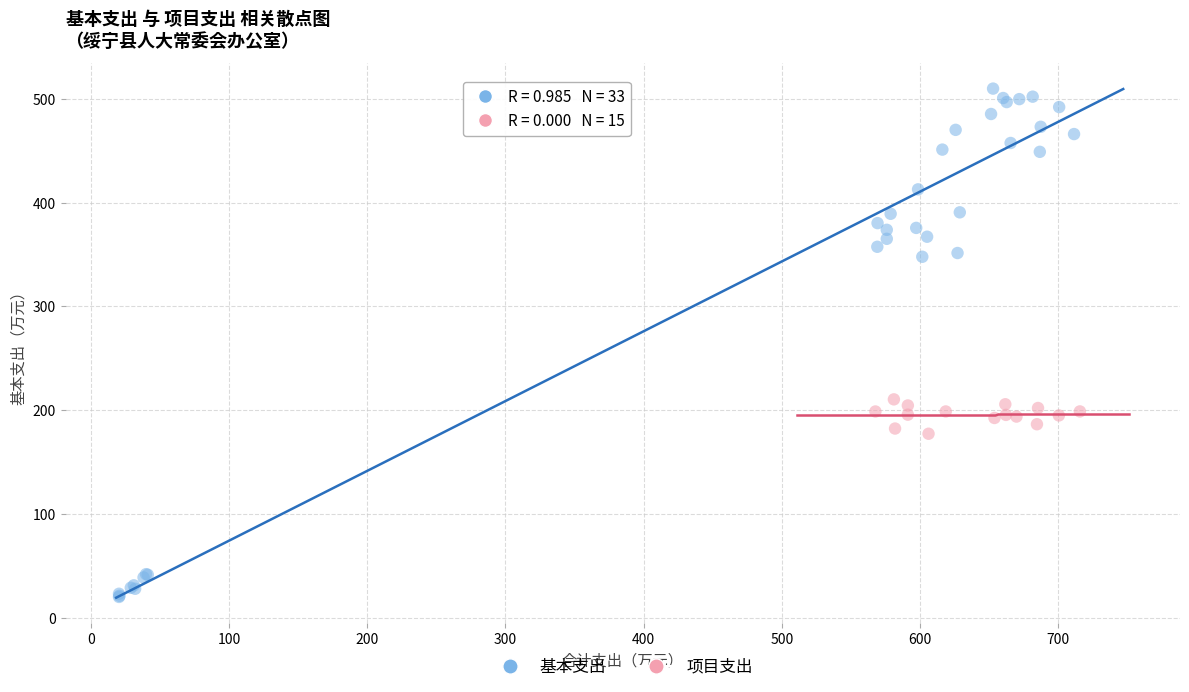

Which series contains the lowest Y value?

基本支出